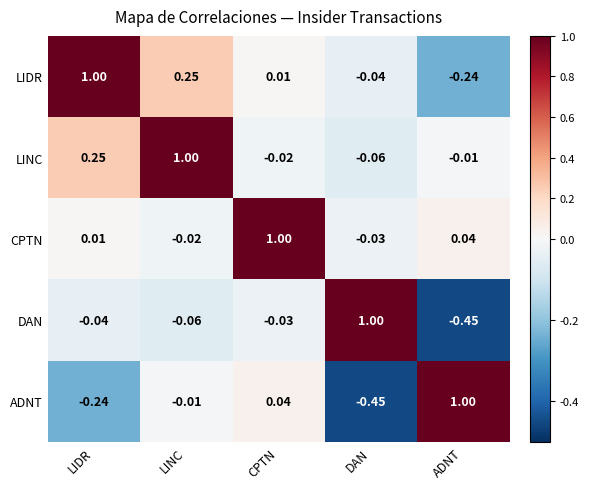

Which category has the highest value in the CPTN series?

CPTN